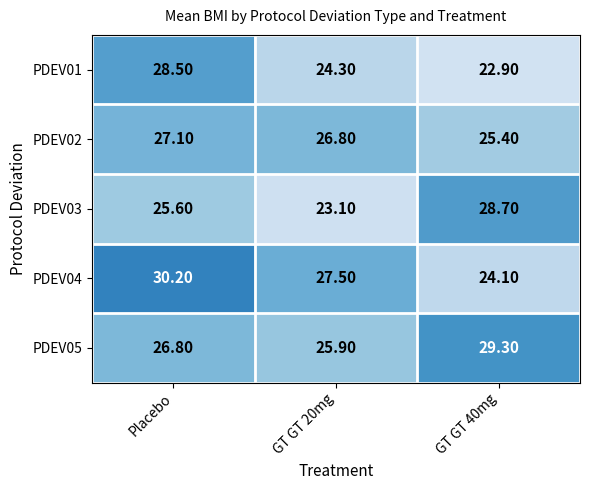

At which category does the chart reach its peak across all series?

Placebo